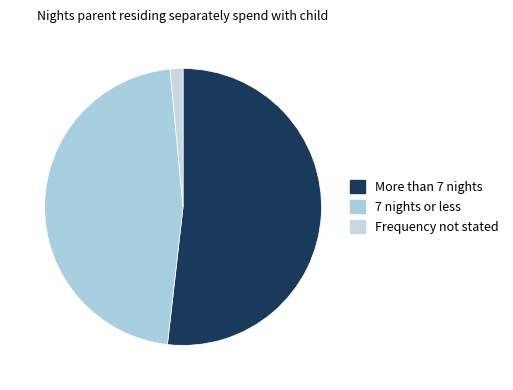

To the nearest percent, what is the difference between the 7 nights or less and More than 7 nights slice percentages?

5%